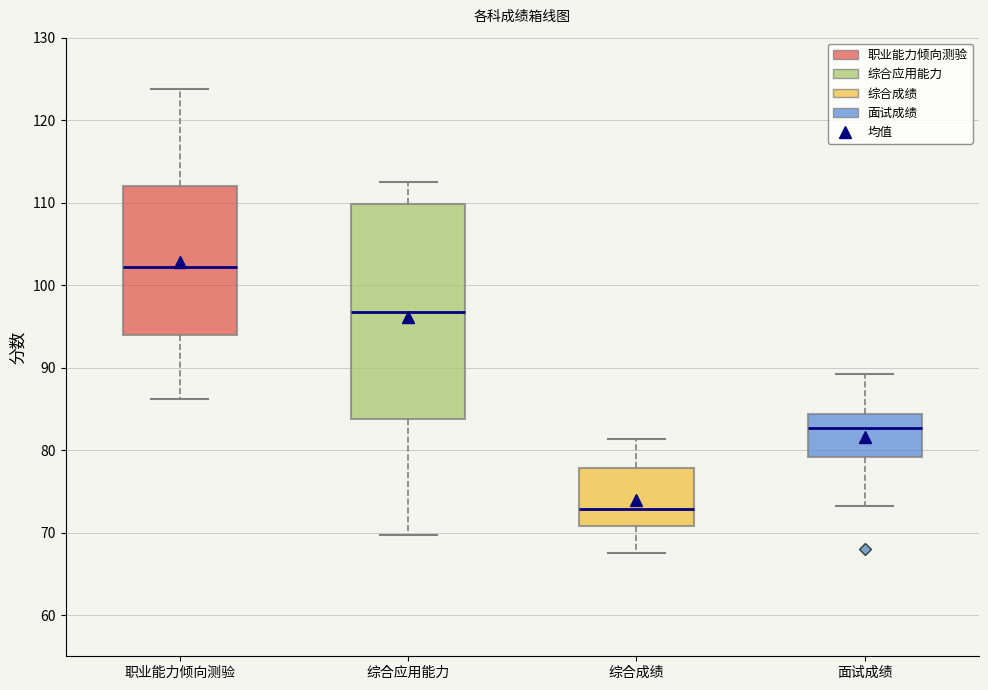

Which box has the highest median line?

职业能力倾向测验